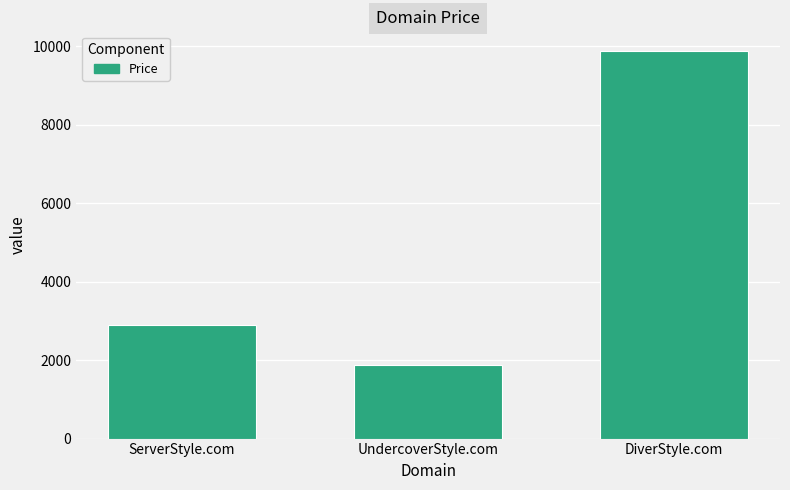

Between DiverStyle.com and ServerStyle.com, which is larger?

DiverStyle.com